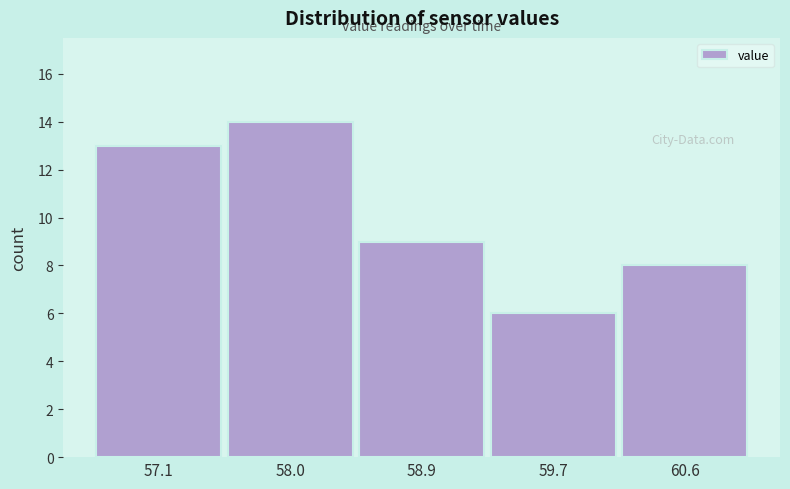

Reading left to right, list all the values displayed in this chart.

13	14	9	6	8